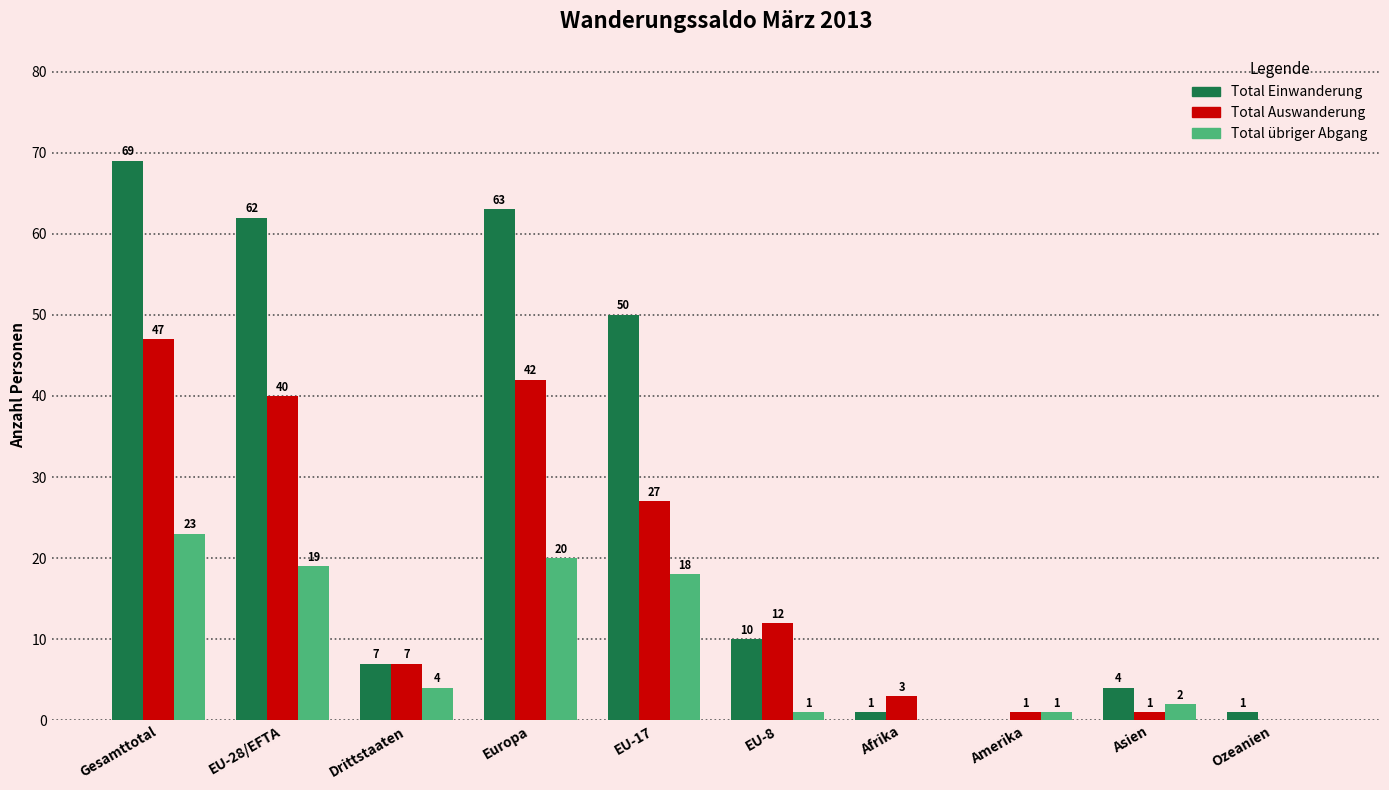

Reading left to right, what are all the values shown in this chart?

Total Einwanderung: Gesamttotal=69	EU-28/EFTA=62	Drittstaaten=7	Europa=63	EU-17=50	EU-8=10	Afrika=1	Amerika=0	Asien=4	Ozeanien=1
Total Auswanderung: Gesamttotal=47	EU-28/EFTA=40	Drittstaaten=7	Europa=42	EU-17=27	EU-8=12	Afrika=3	Amerika=1	Asien=1	Ozeanien=0
Total übriger Abgang: Gesamttotal=23	EU-28/EFTA=19	Drittstaaten=4	Europa=20	EU-17=18	EU-8=1	Afrika=0	Amerika=1	Asien=2	Ozeanien=0